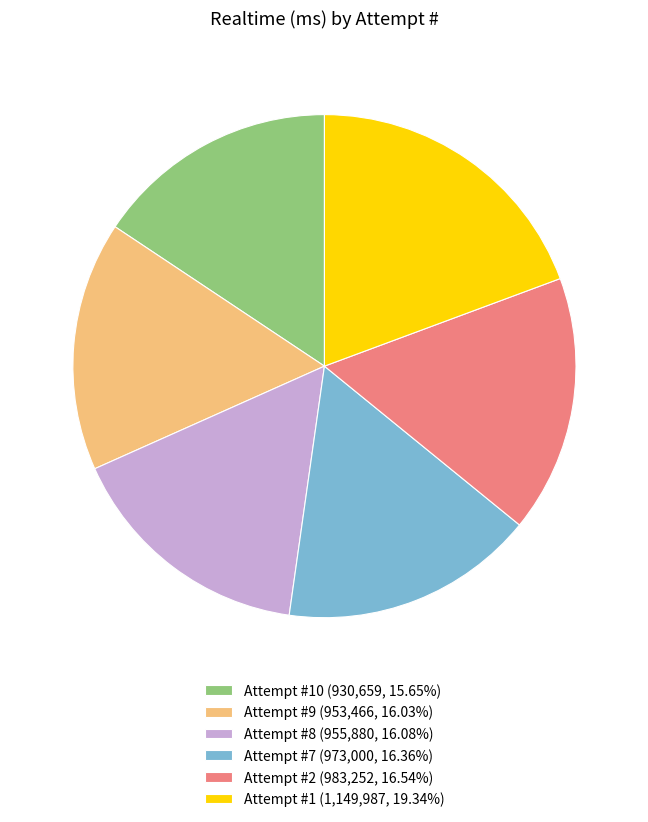

Approximately how many times larger is the value at Attempt #10 (930,659, 15.65%) compared to Attempt #9 (953,466, 16.03%)?

1.0